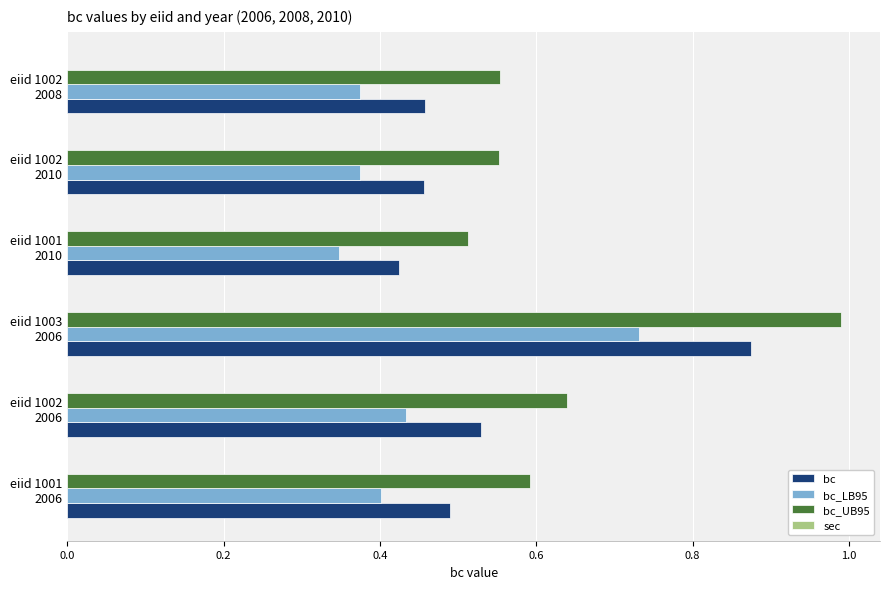

Which series has the largest total across all categories?

bc_UB95